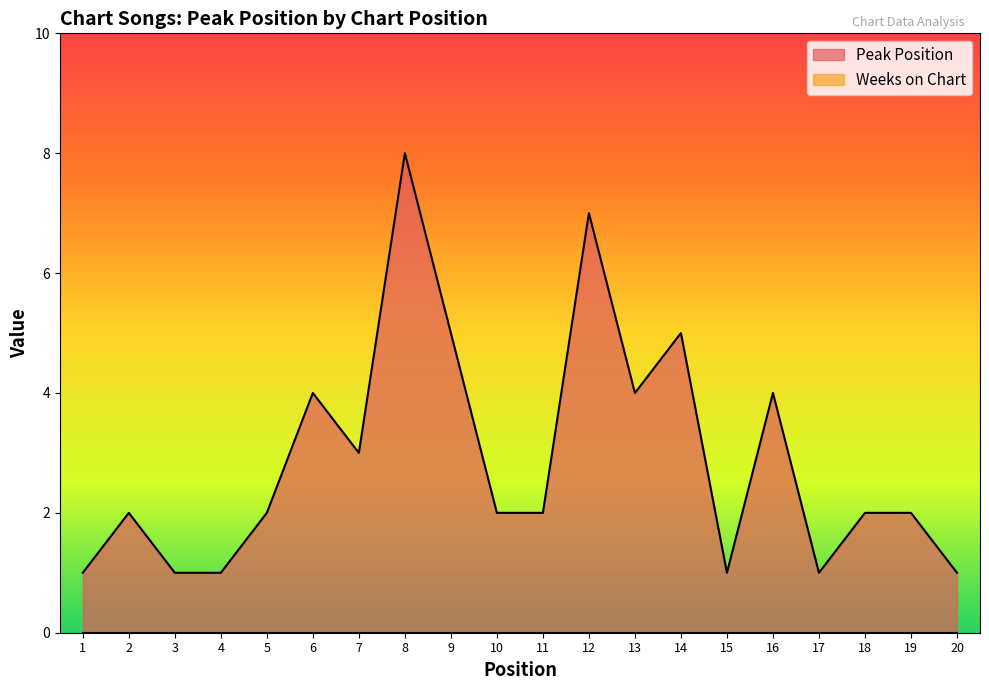

Between 18 and 1, which is larger?

18